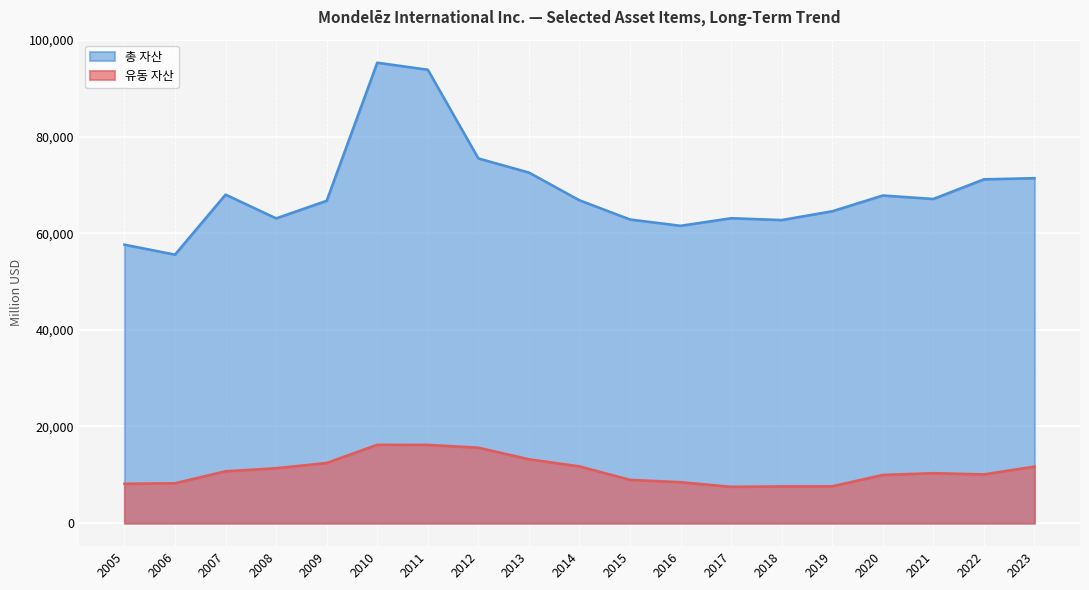

List the series in order of their overall mean, lowest first.

유동 자산, 총 자산